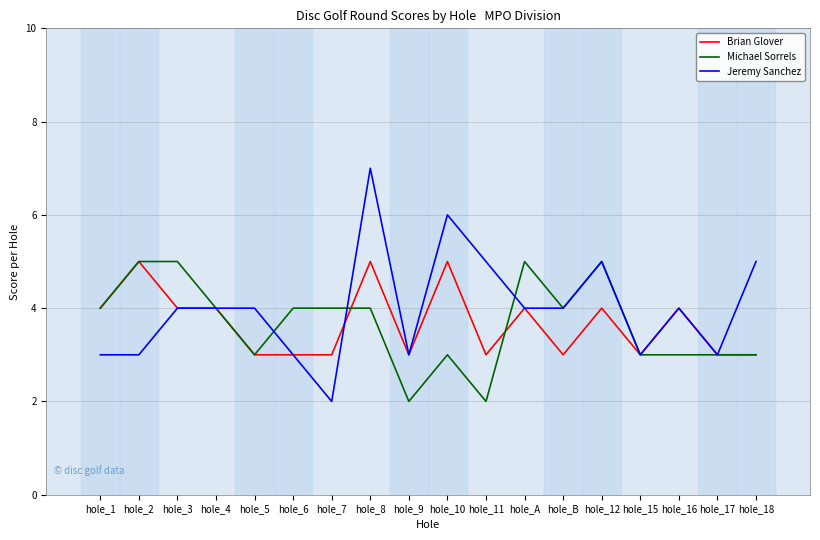

What are all the series names shown in the legend?

Brian Glover, Michael Sorrels, Jeremy Sanchez